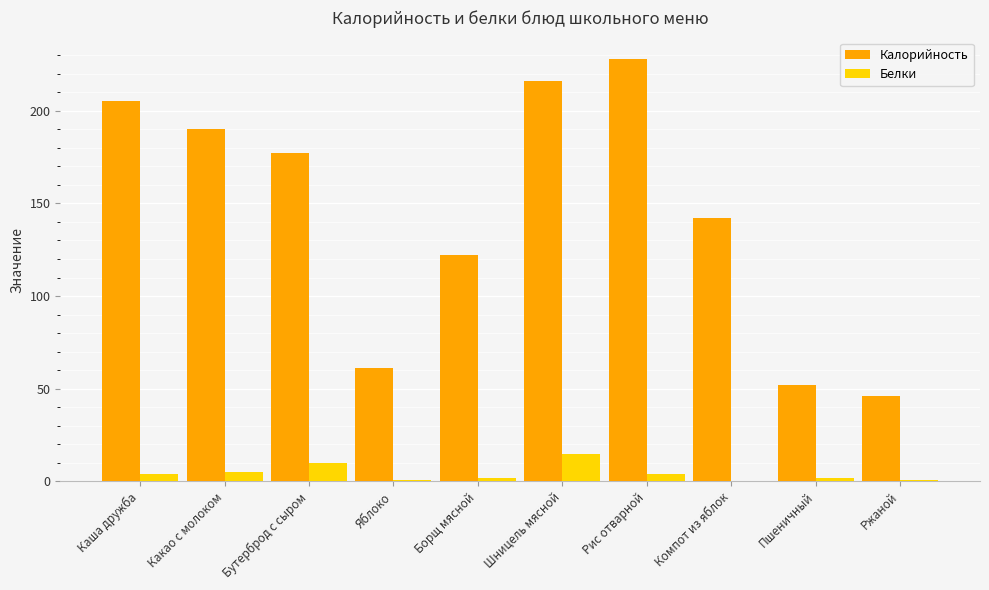

What is the sum of all Белки values?

43.8